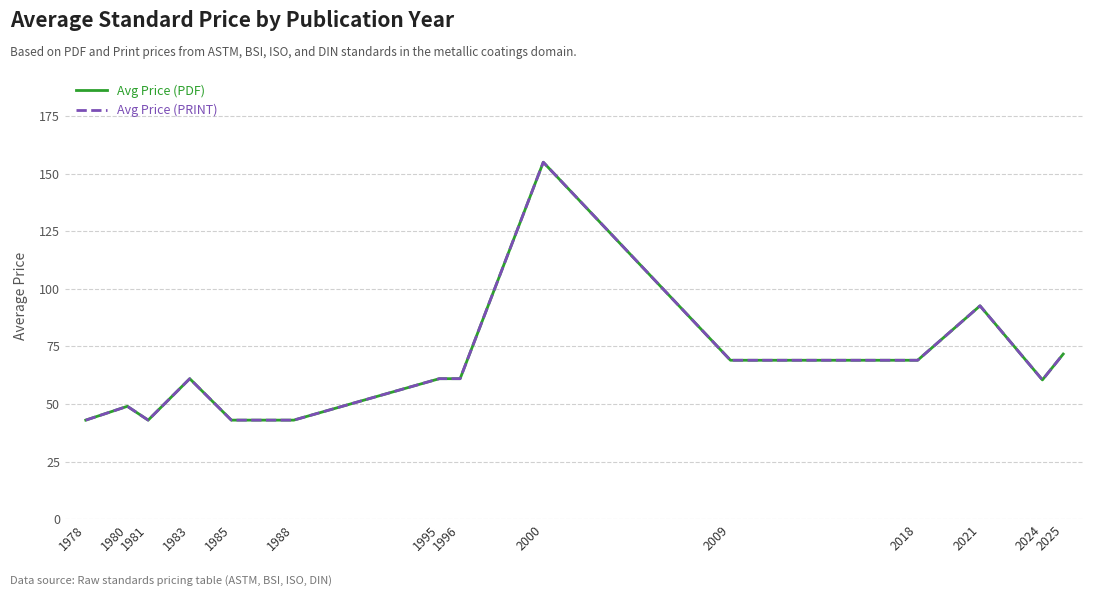

Is this an area chart (filled region under the line)?

No